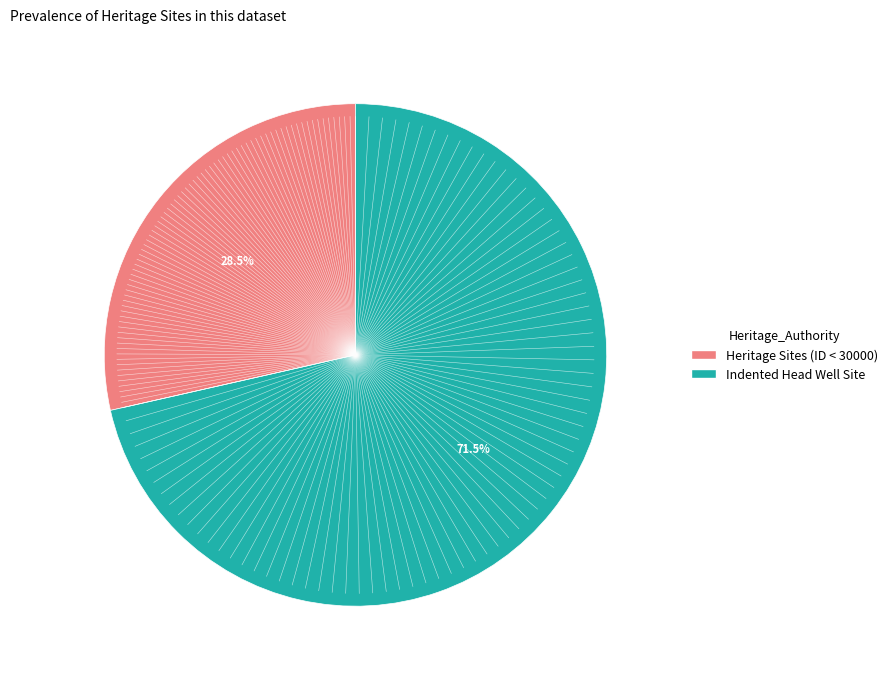

Does any single category account for the majority?

Yes